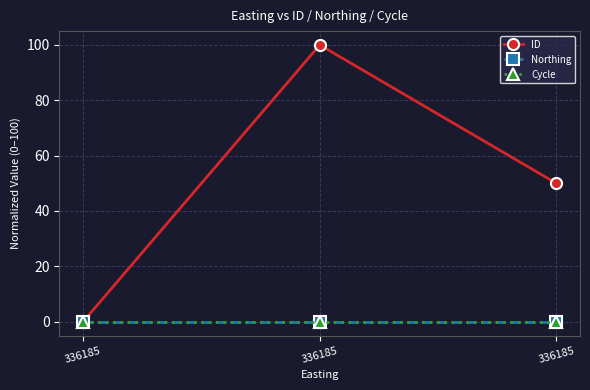

How many lines are shown in the chart?

3